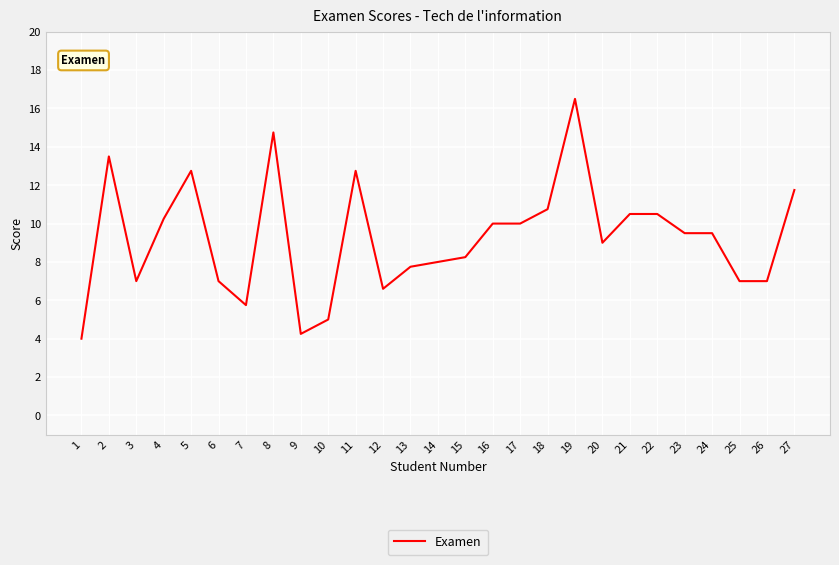

What is the maximum value shown in the chart?

16.5